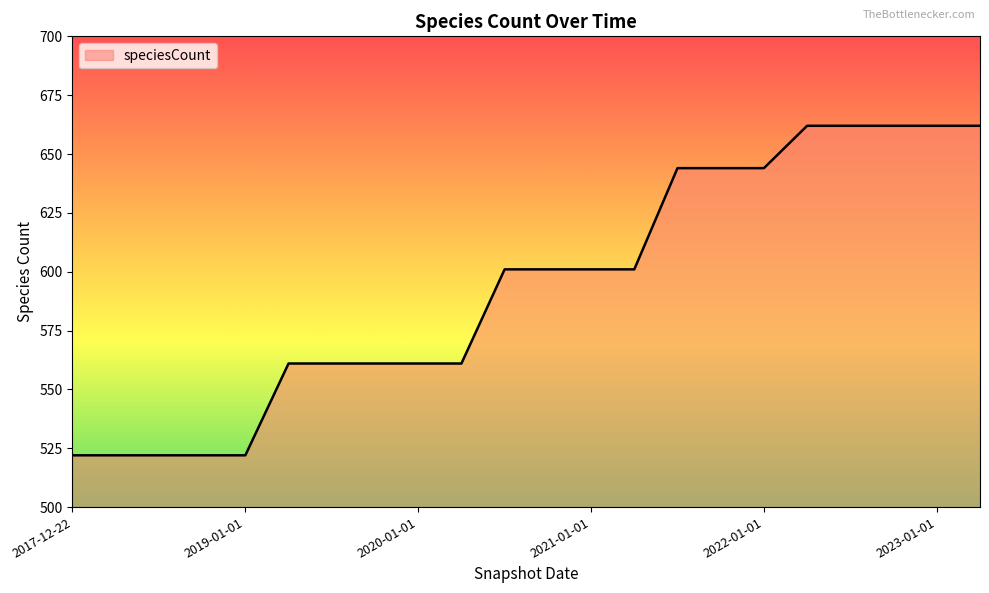

Count the values in the range 561 to 644.

12